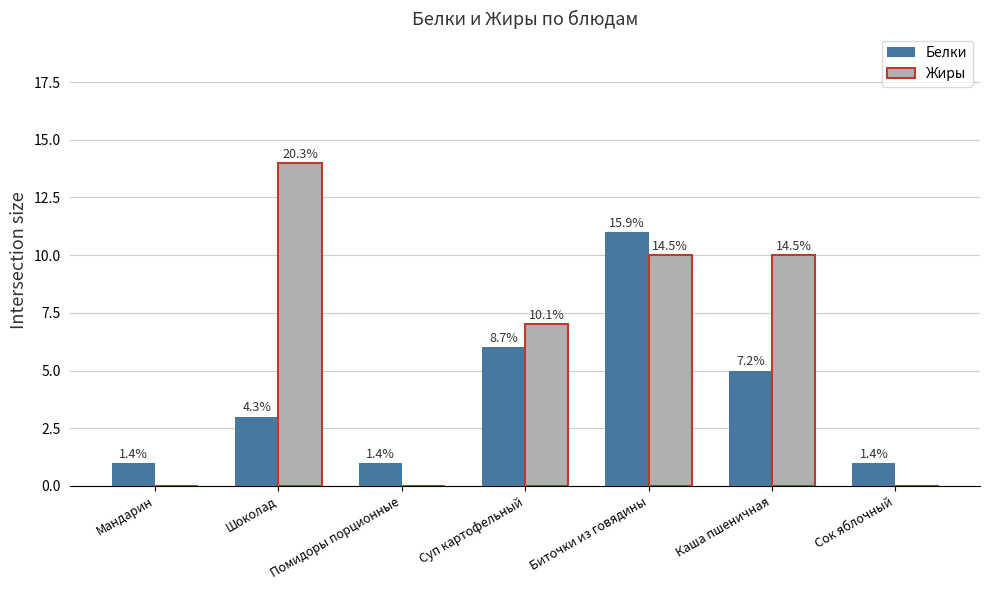

What is the difference between the second highest and second lowest values in the Белки series?

5